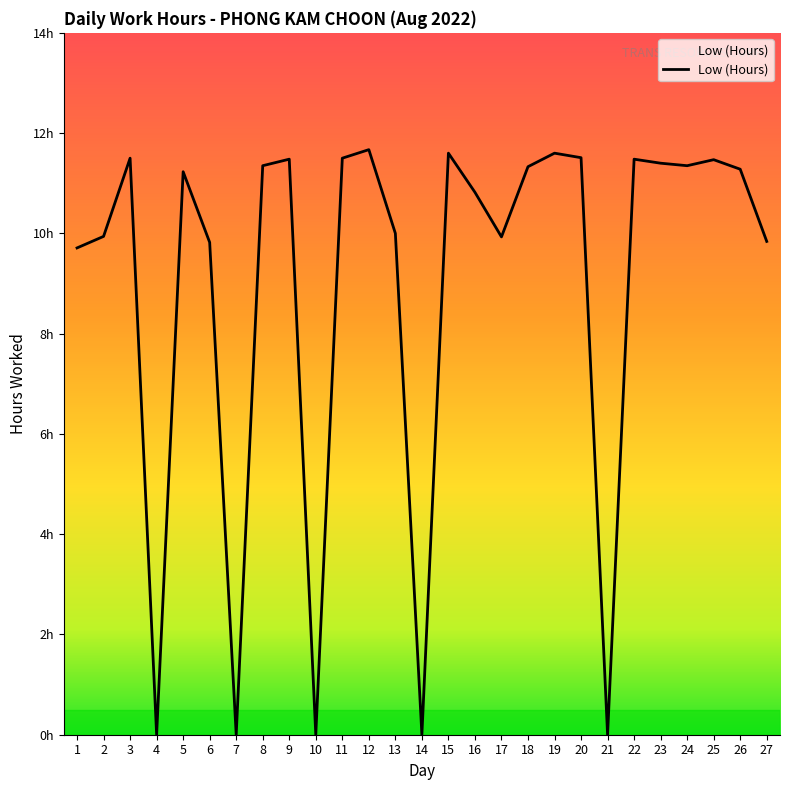

Rank the categories by value from highest to lowest.

12, 15, 19, 20, 3, 11, 9, 22, 25, 23, 8, 24, 18, 26, 5, 16, 13, 2, 17, 27, 6, 1, 4, 7, 10, 14, 21